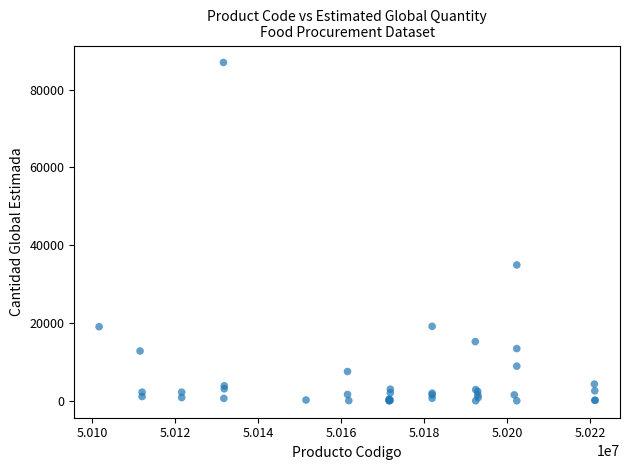

What Y value in the scatter plot is closest to 43517?

34957